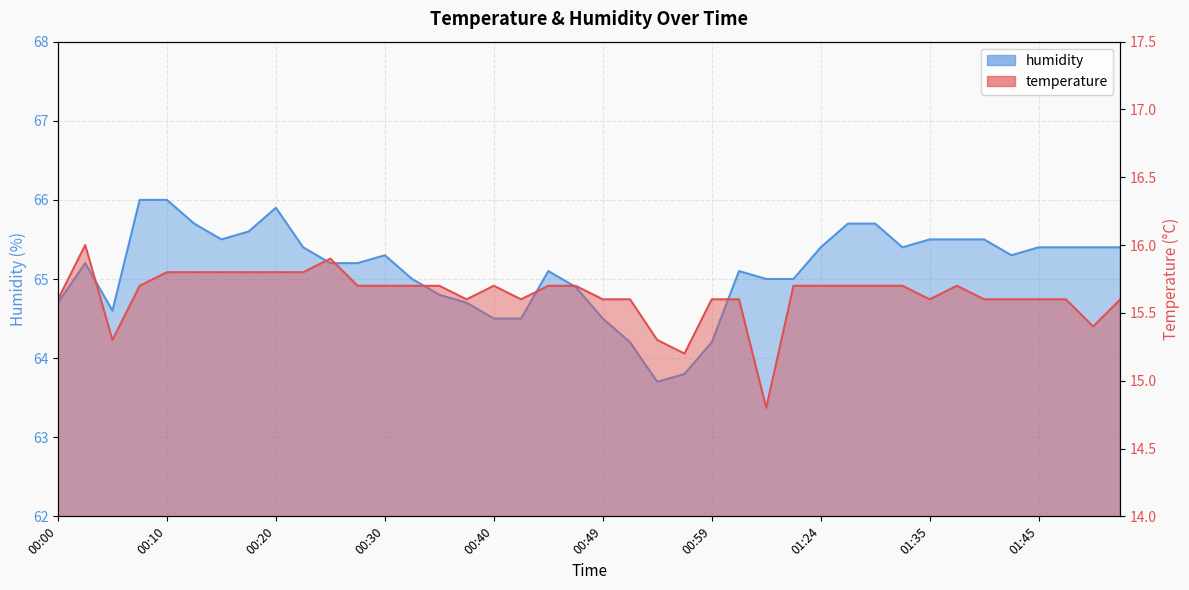

What is the difference between the maximum and second lowest values in the humidity series?

2.2